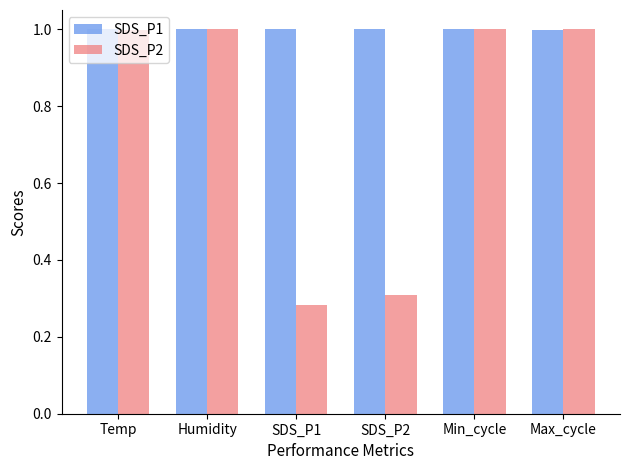

What value does the SDS_P2 series have at Humidity?

1.0